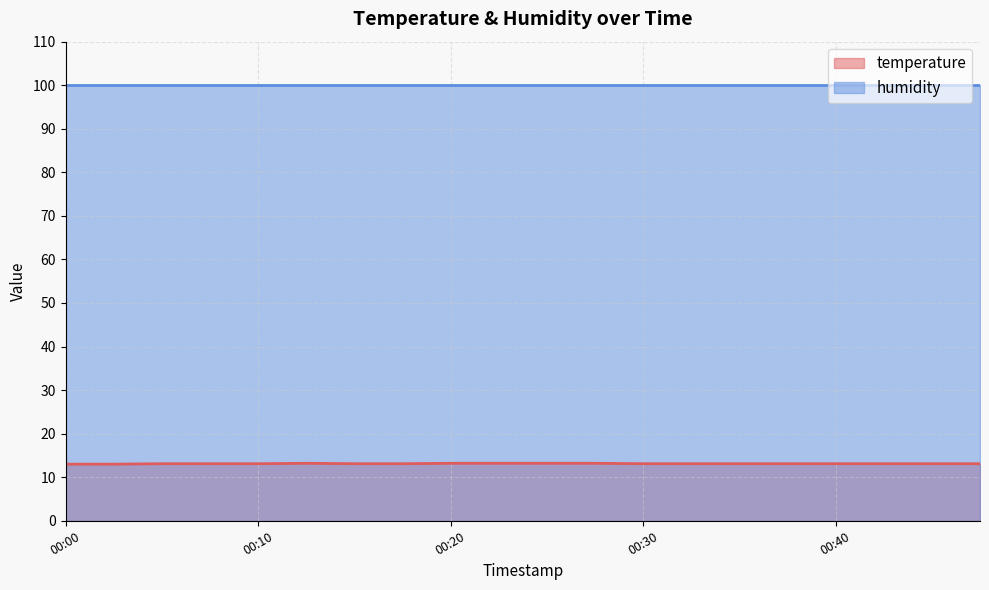

True or false: temperature and humidity cross at least once.

False